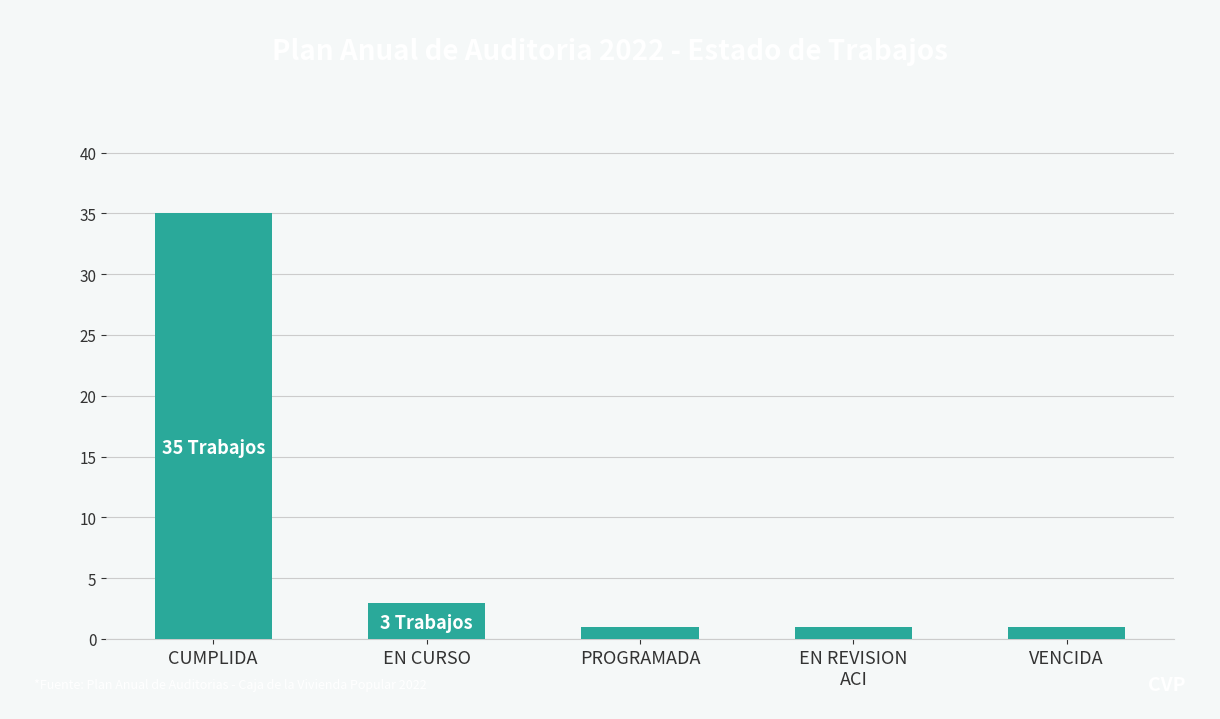

What is the change in value from CUMPLIDA to EN CURSO?

-32